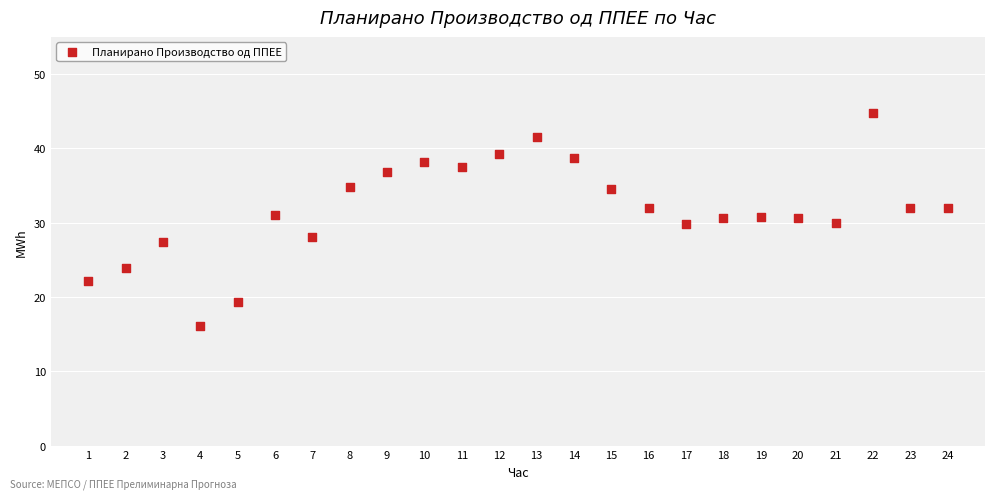

What is the range of Y values (max minus min)?

28.7